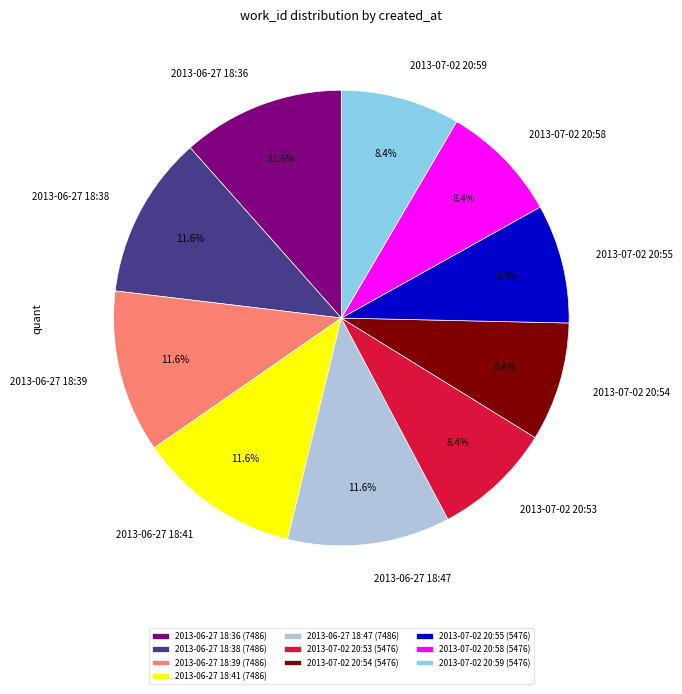

Is it true that 2013-06-27 18:41 is 21% of the pie?

False